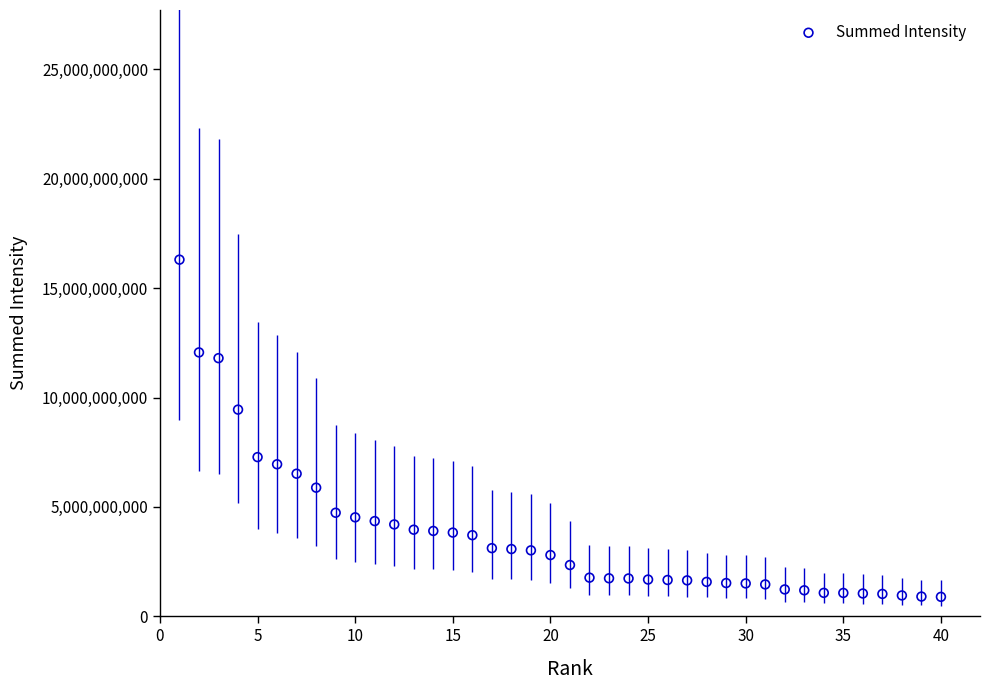

What is the range of X values (max minus min)?

39